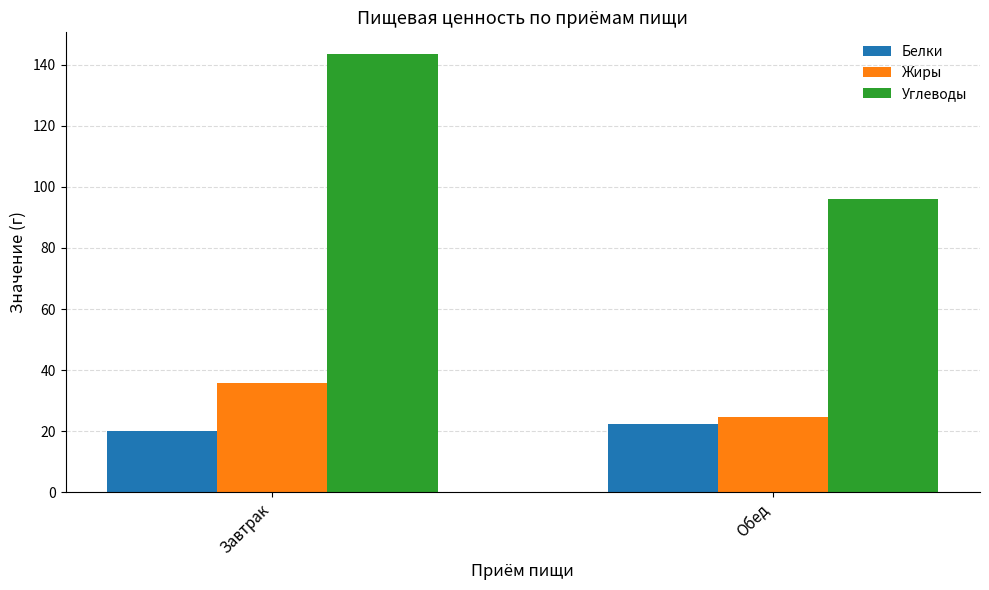

At which label does Жиры reach its peak?

Завтрак